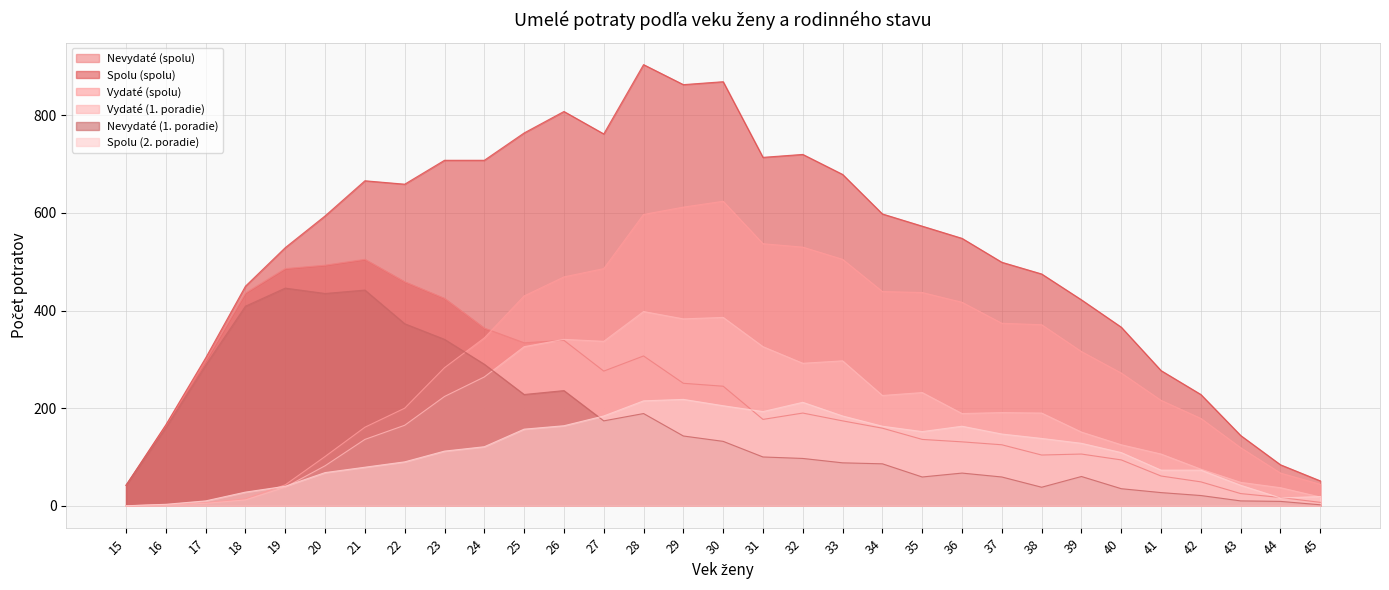

What is the sum of all Nevydaté (1. poradie) values?

5086